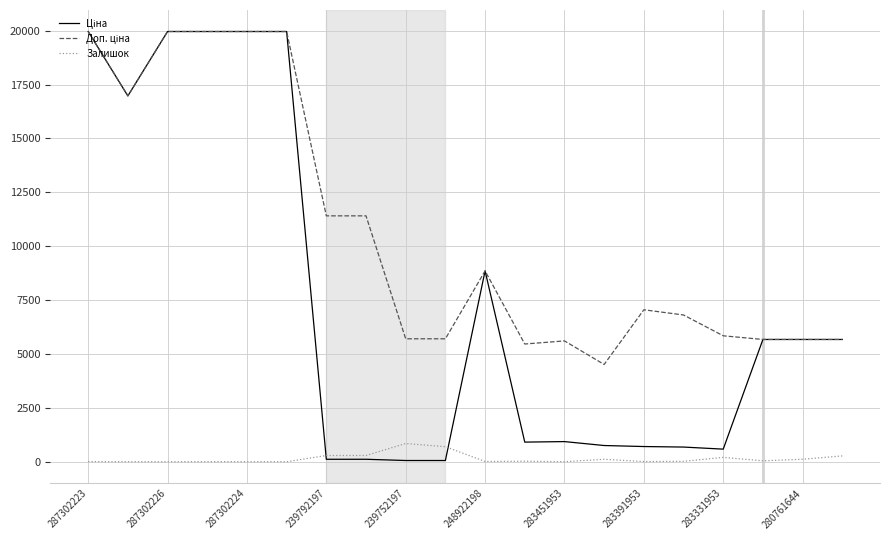

What is the greatest value displayed?

19964.2